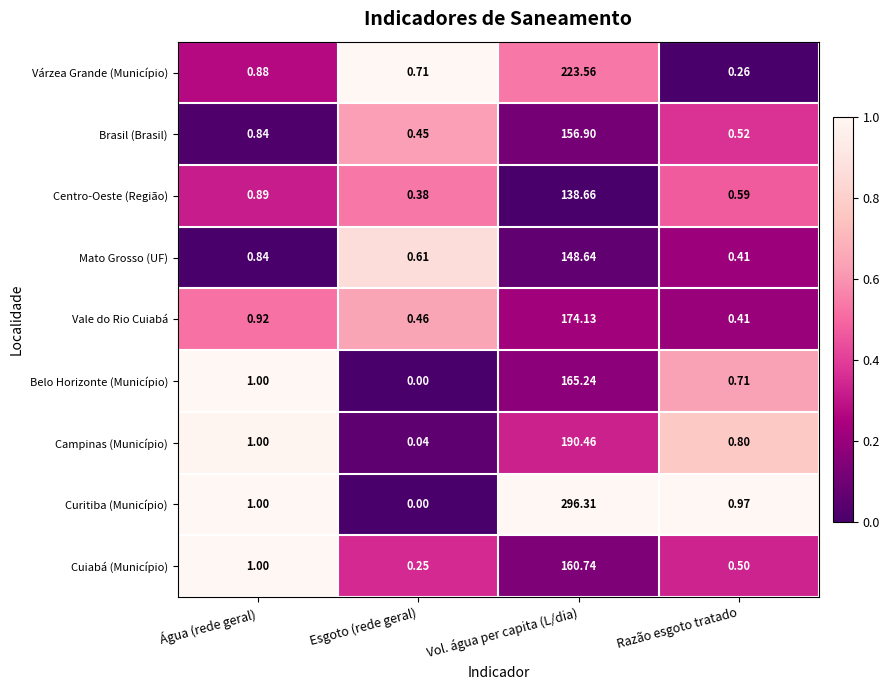

At which category is the sum across all series the highest?

Vol. água per capita (L/dia)